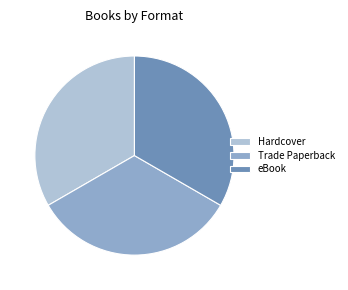

Does eBook account for over 50% of the chart?

No